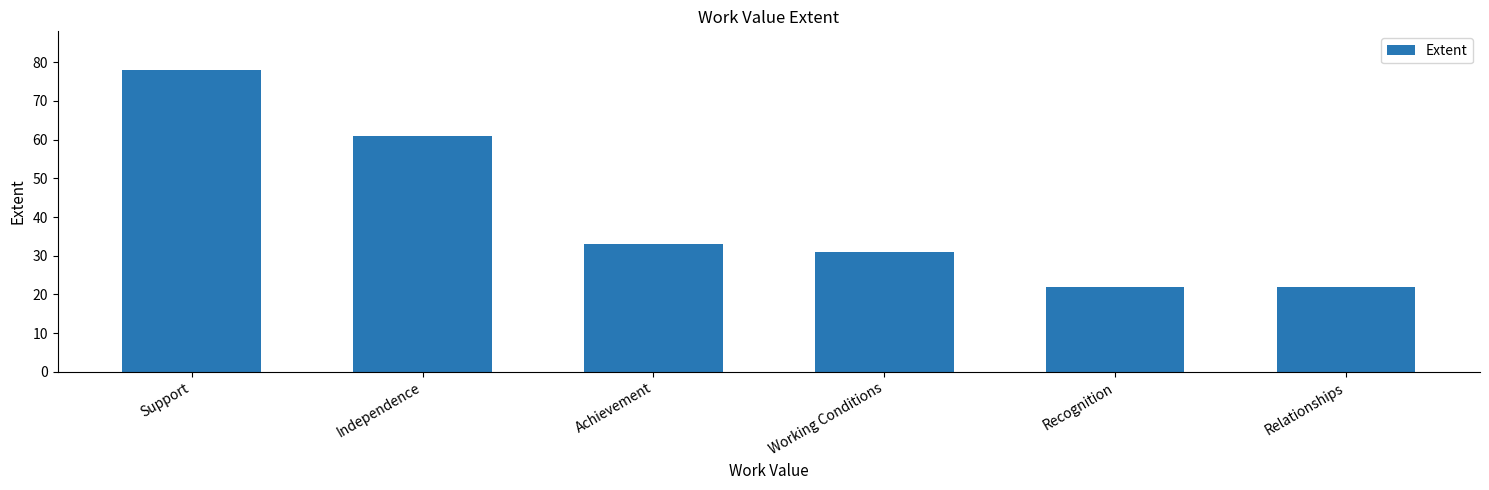

How many categories are shown in the chart?

6